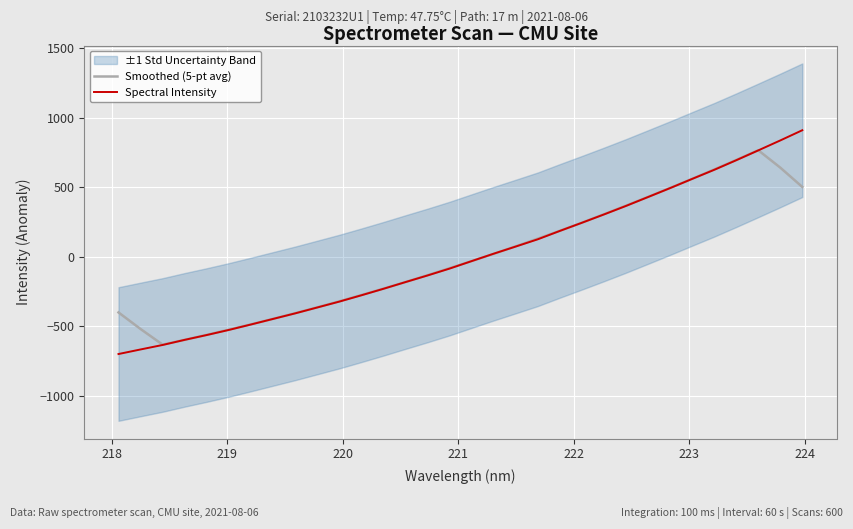

What is the maximum value for Smoothed (5-pt avg)?

766.8